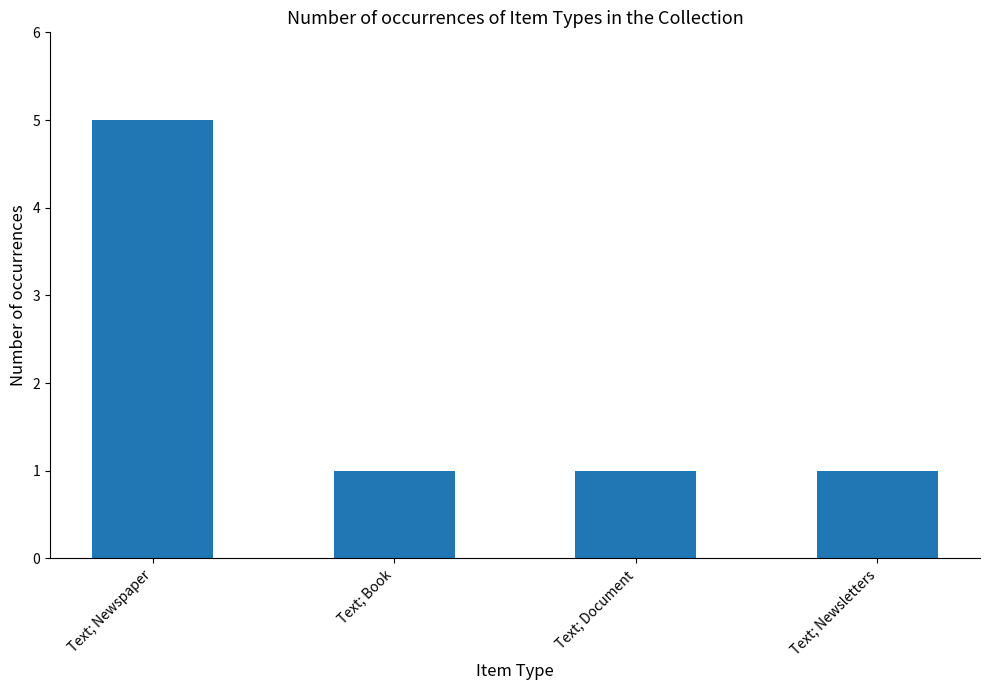

What is the smallest value displayed?

1